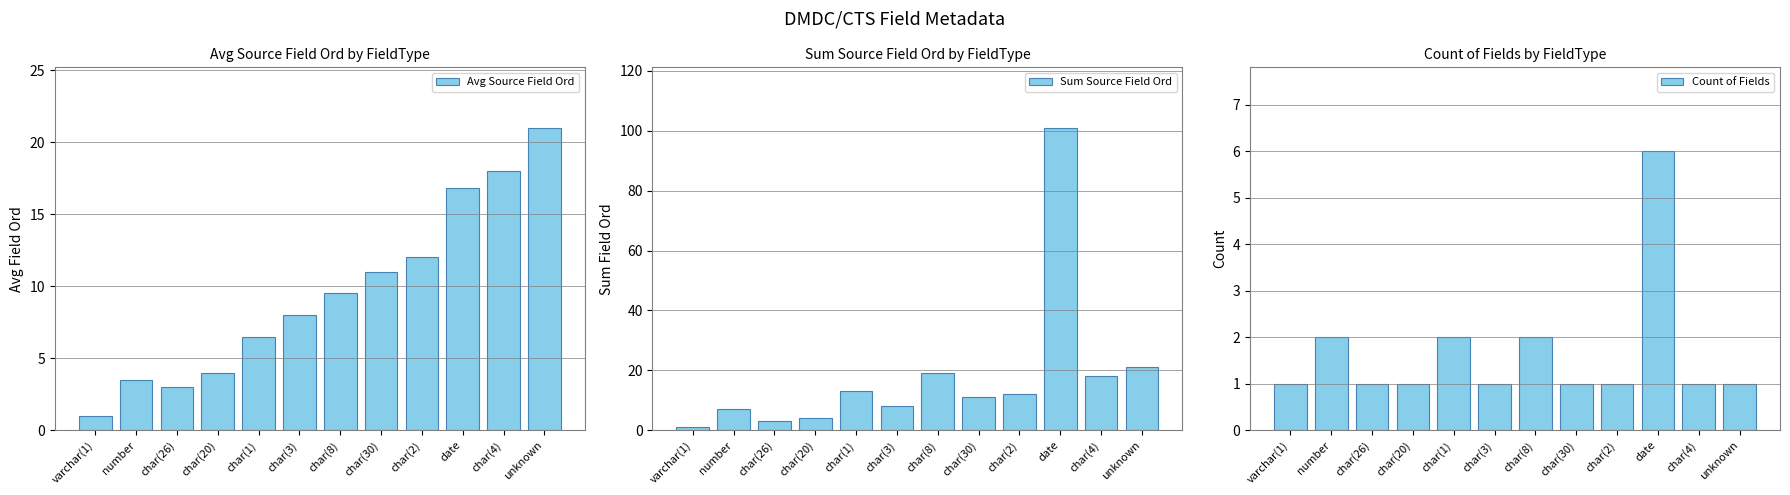

True or false: Avg Source Field Ord has a value of 5.4 at char(3).

False